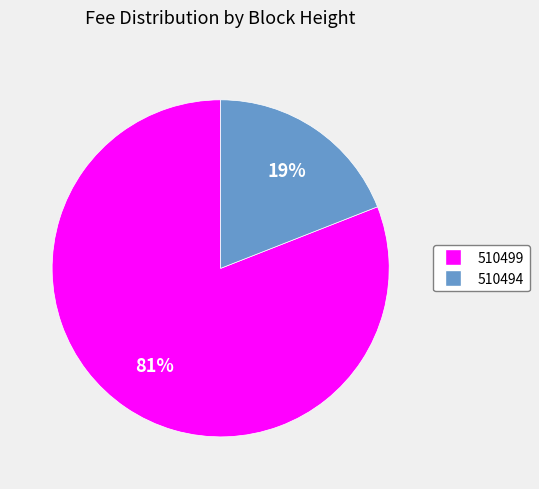

Is there any slice that represents more than half of the pie?

Yes